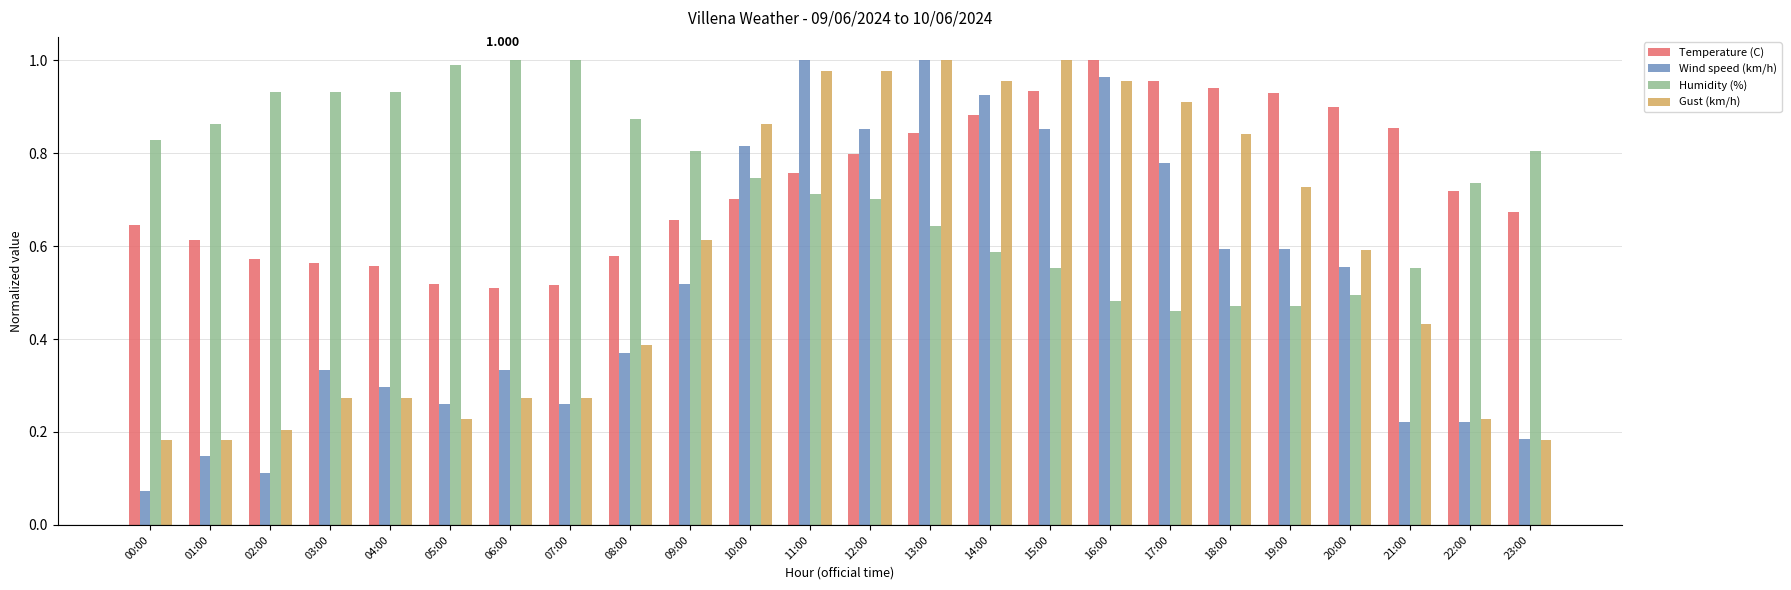

Which series has the largest range (max minus min)?

Wind speed (km/h)